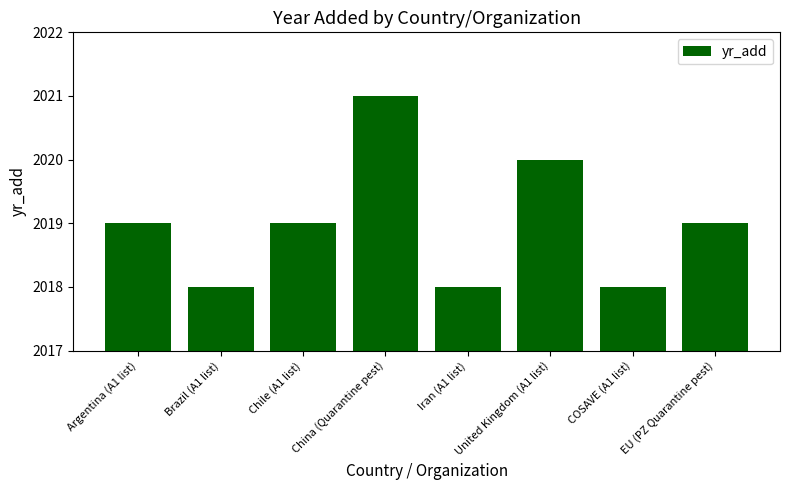

What is the sum of the values at Brazil (A1 list) and EU (PZ Quarantine pest)?

4037